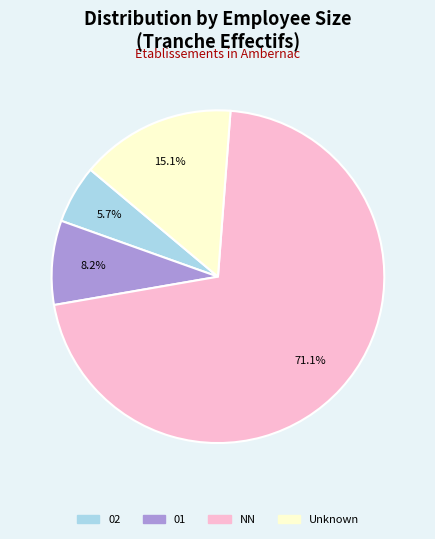

Does any single category account for the majority?

Yes